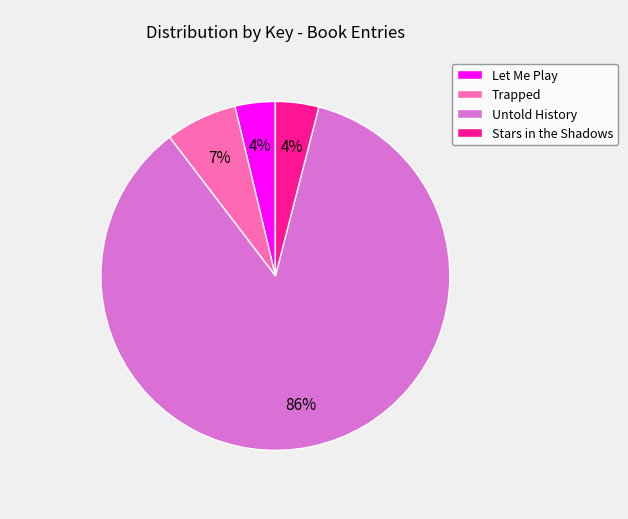

Which has a higher value, Trapped or Untold History?

Untold History